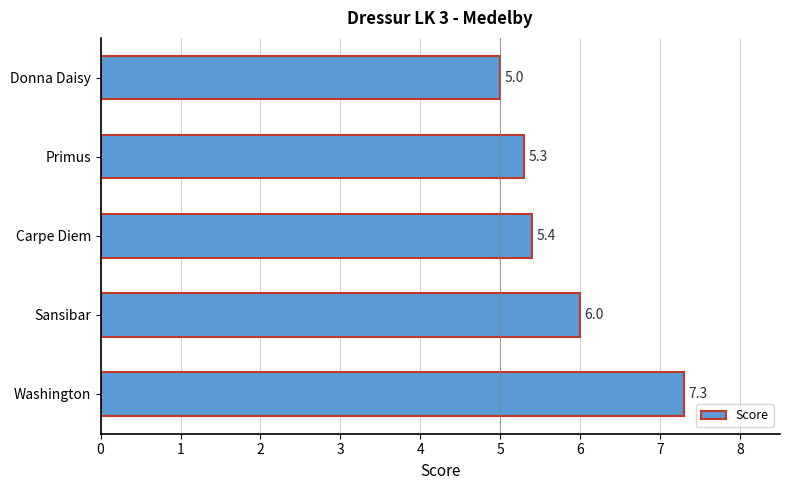

Where is the data nearest to the value 6?

Sansibar